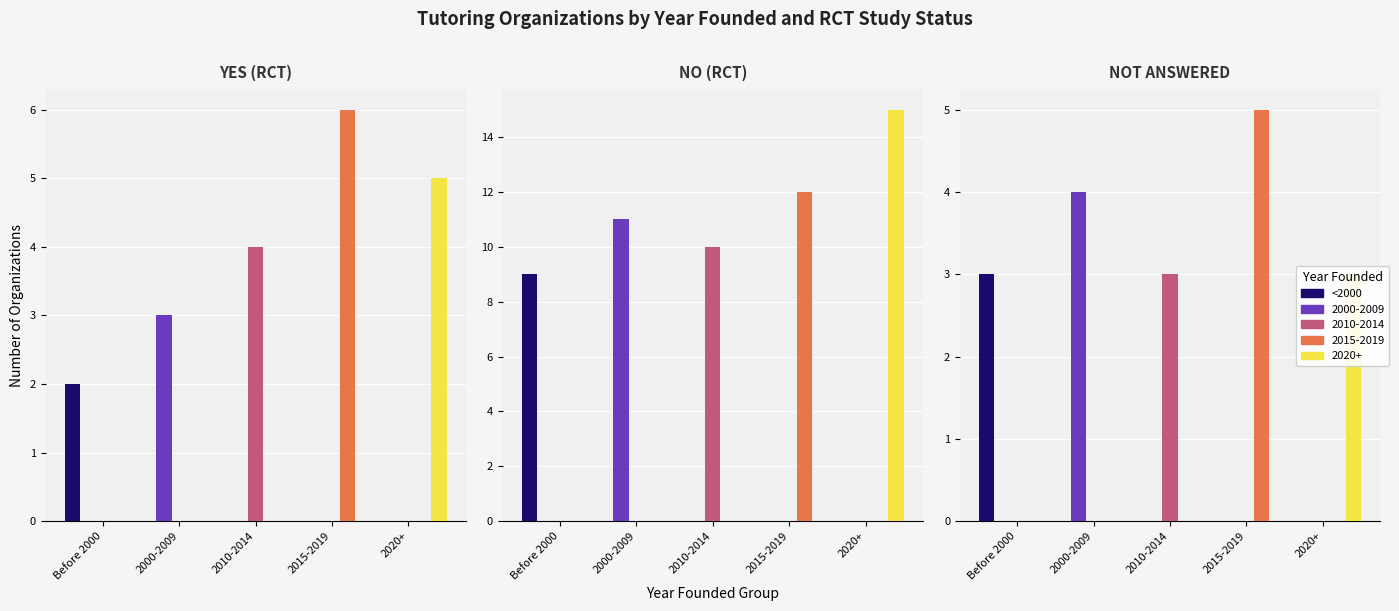

At 3, list the series in order from largest to smallest.

No (RCT), Yes (RCT), Not Specified